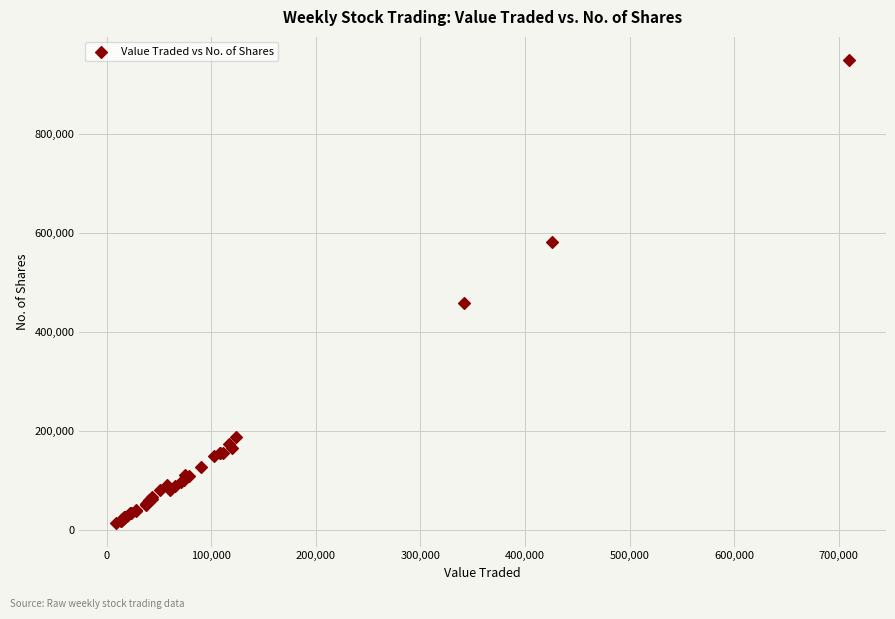

What Y value in the scatter plot is closest to 481769?

458836